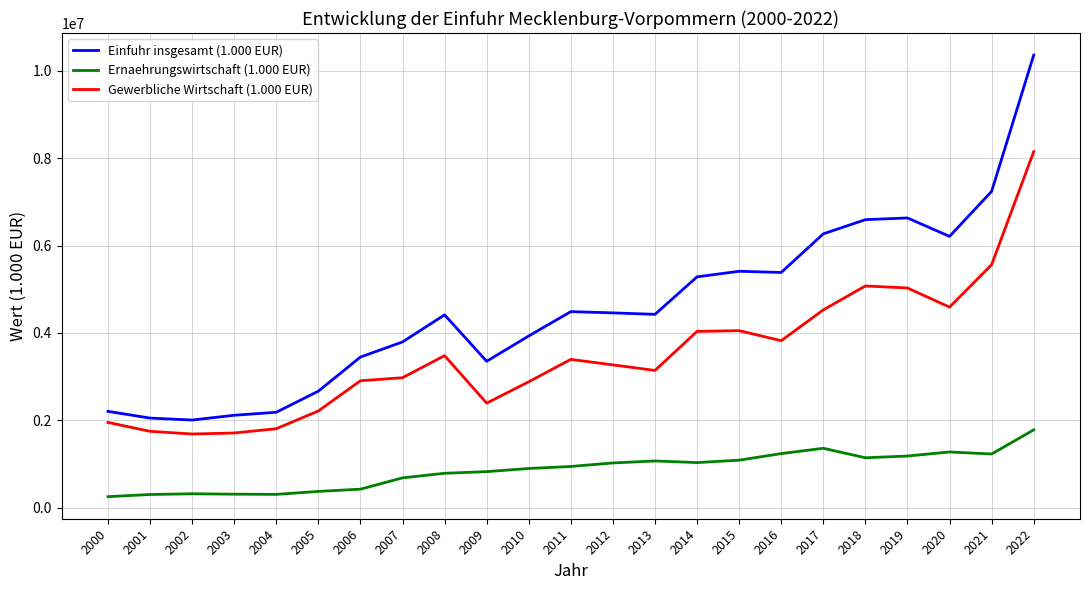

At which category is the sum across all series the highest?

2022